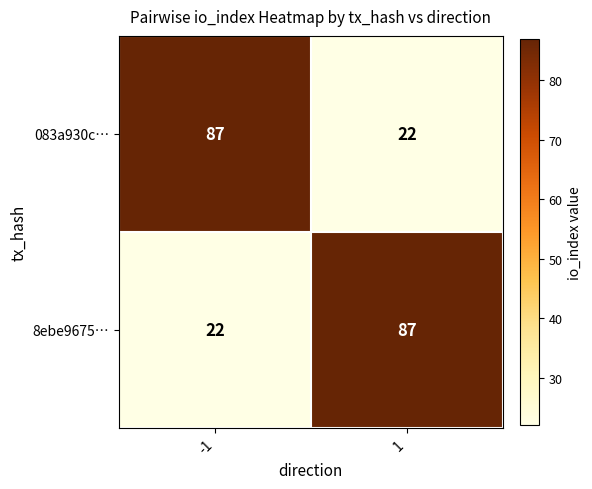

Reading left to right, transcribe all the data shown in this chart.

083a930c…: 87	22
8ebe9675…: 22	87